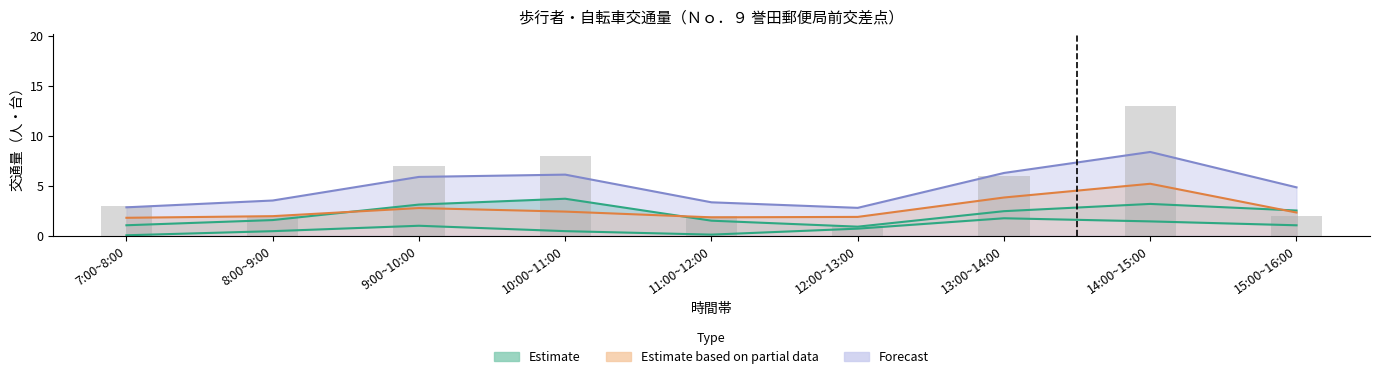

True or false: 自転車 (方向ｶ) has a value of -3 at 15:00~16:00.

False